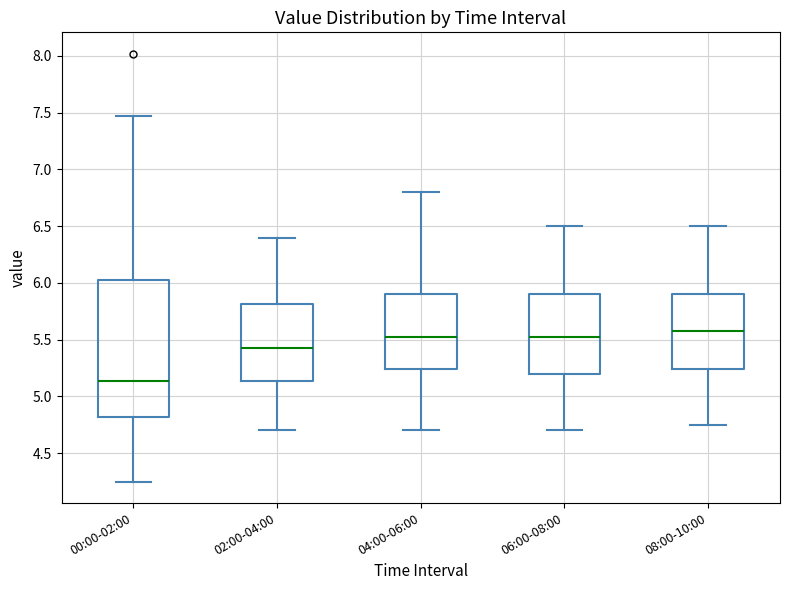

Reading left to right, transcribe this box plot: for each box, give where its median line is, the range the box spans, and where its two whiskers end, as read against the y-axis. The values are not printed on the chart, so give them approximately, as read against the axis.

00:00-02:00: median 5.15, box 4.80 to 6.05, whiskers 4.25 to 7.45
02:00-04:00: median 5.45, box 5.15 to 5.80, whiskers 4.70 to 6.40
04:00-06:00: median 5.55, box 5.25 to 5.90, whiskers 4.70 to 6.80
06:00-08:00: median 5.55, box 5.20 to 5.90, whiskers 4.70 to 6.50
08:00-10:00: median 5.60, box 5.25 to 5.90, whiskers 4.75 to 6.50